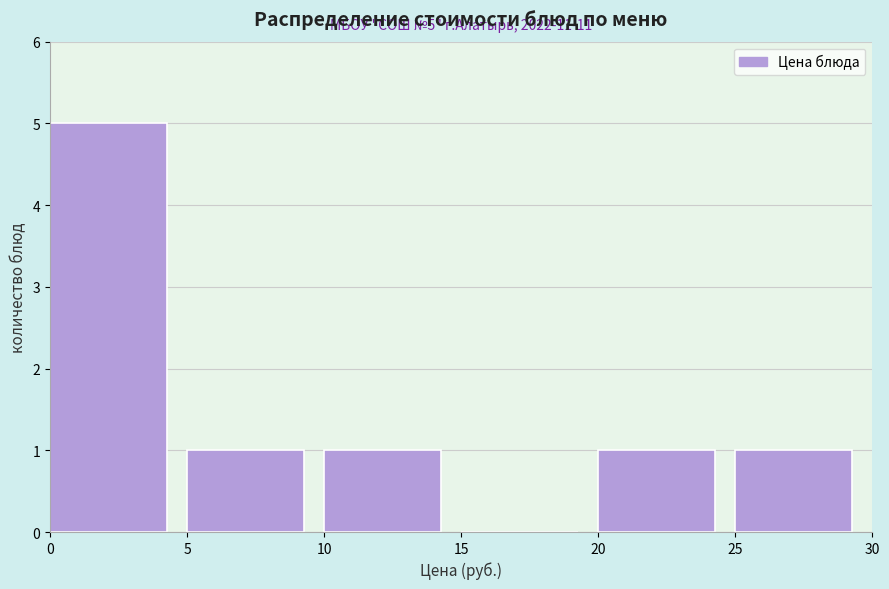

Over which range of the x-axis is the bar tallest?

0 to 5